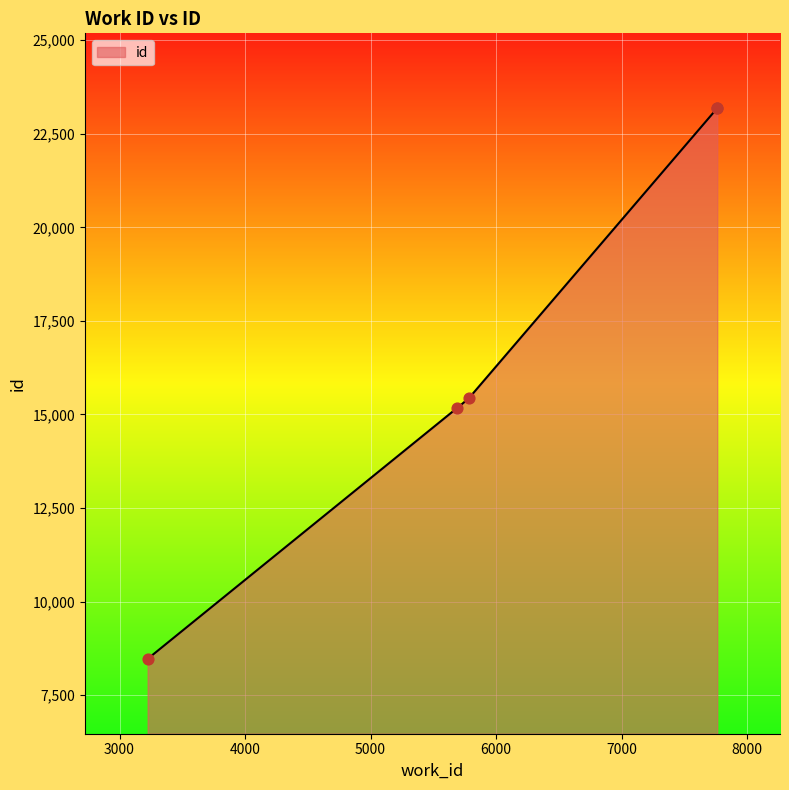

Which has a higher value, 3224 or 7762?

7762